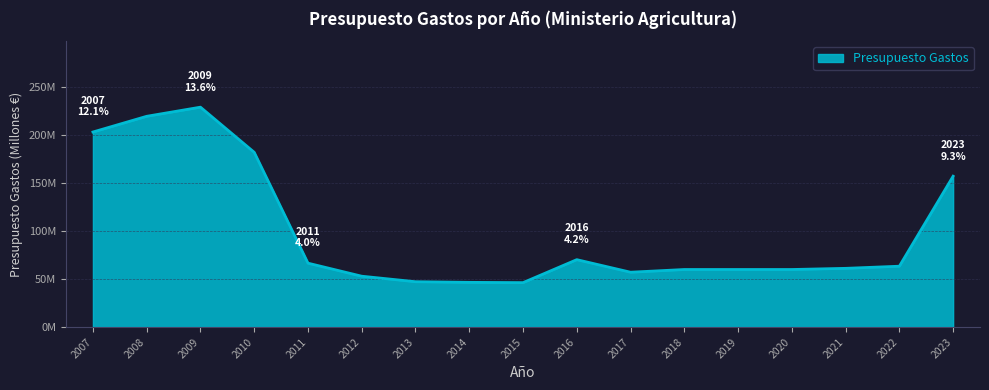

Reading right to left, transcribe all the data shown in this chart.

2023=157.0	2022=63.4	2021=61.2	2020=59.9	2019=59.9	2018=59.9	2017=57.1	2016=70.2	2015=46.3	2014=46.6	2013=47.2	2012=53.0	2011=66.5	2010=181.9	2009=228.9	2008=219.3	2007=203.0